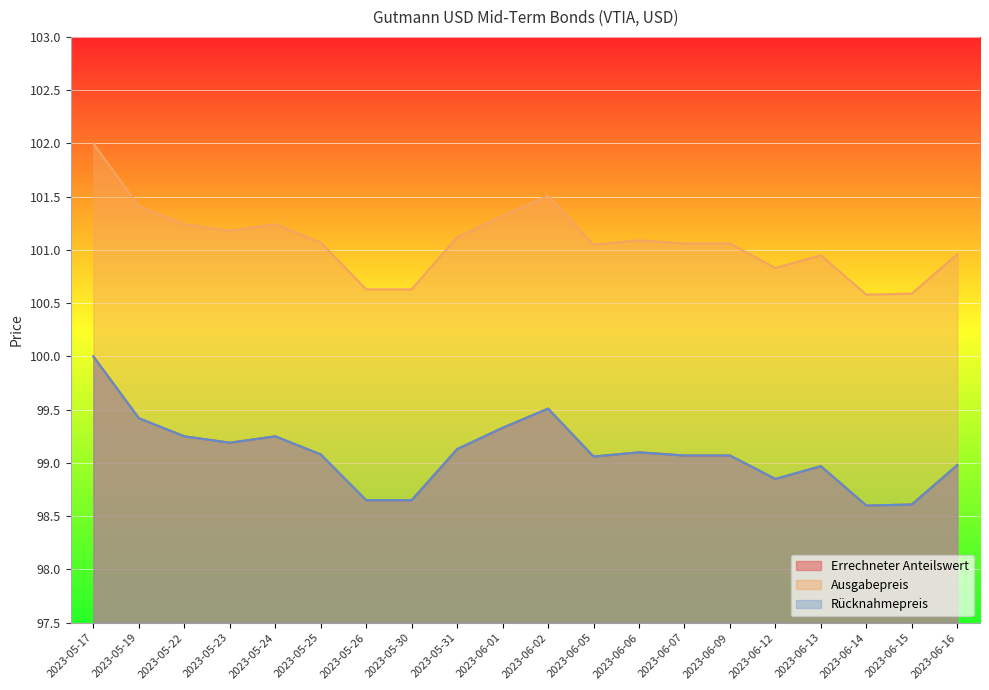

Does the chart display data point markers on the line(s)?

No